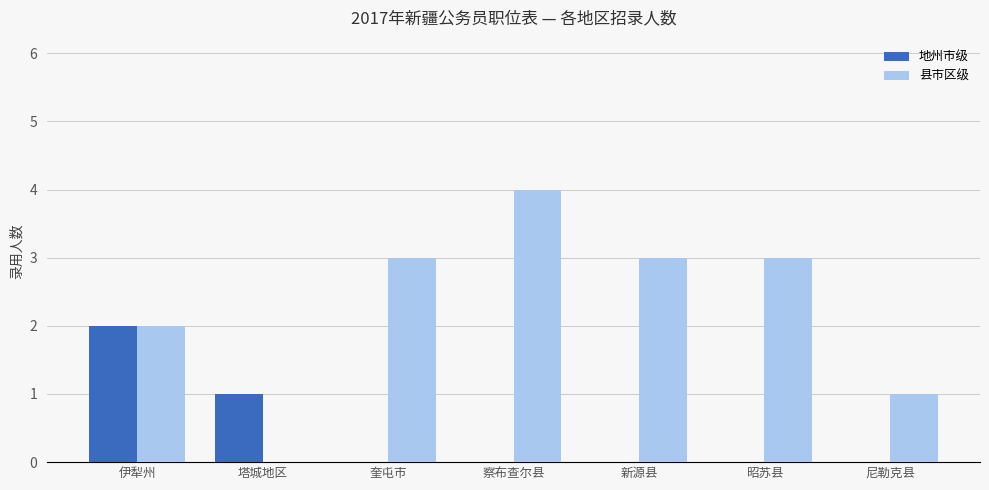

Is the value of 县市区级 at 昭苏县 greater than the value of 地州市级 at 塔城地区?

Yes